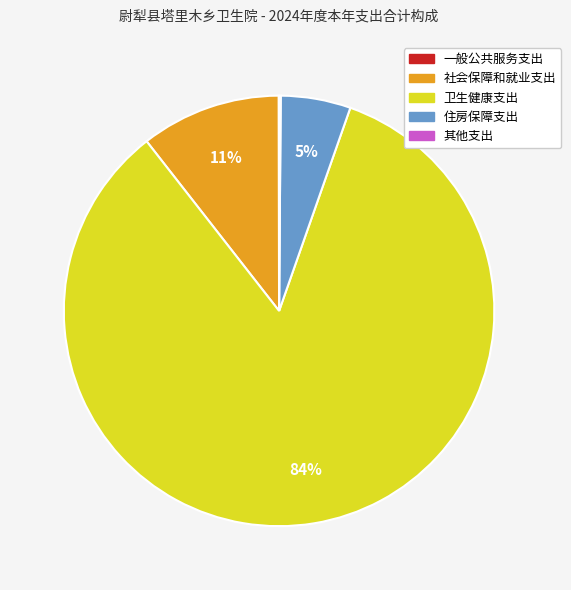

What is the largest slice in the pie chart?

卫生健康支出